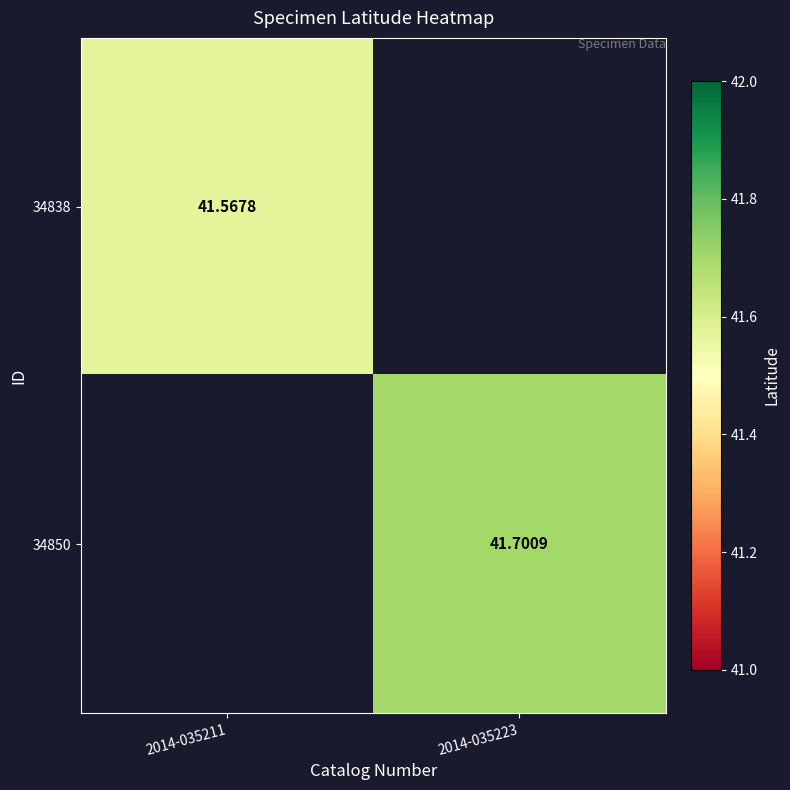

Is the value of 34850 at 2014-035211 greater than the value of 34838 at 2014-035223?

No